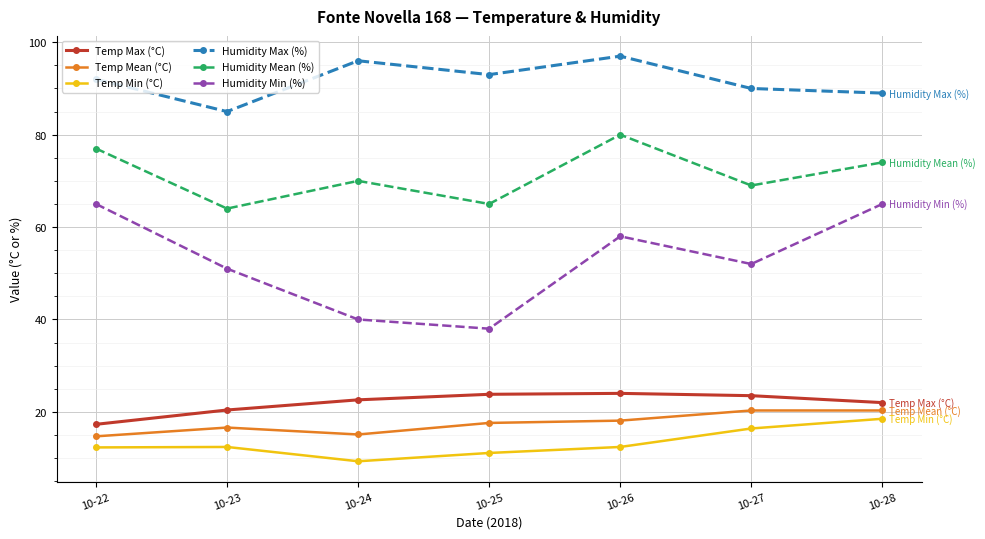

True or false: Humidity Max (%) and Humidity Mean (%) intersect in this chart.

False